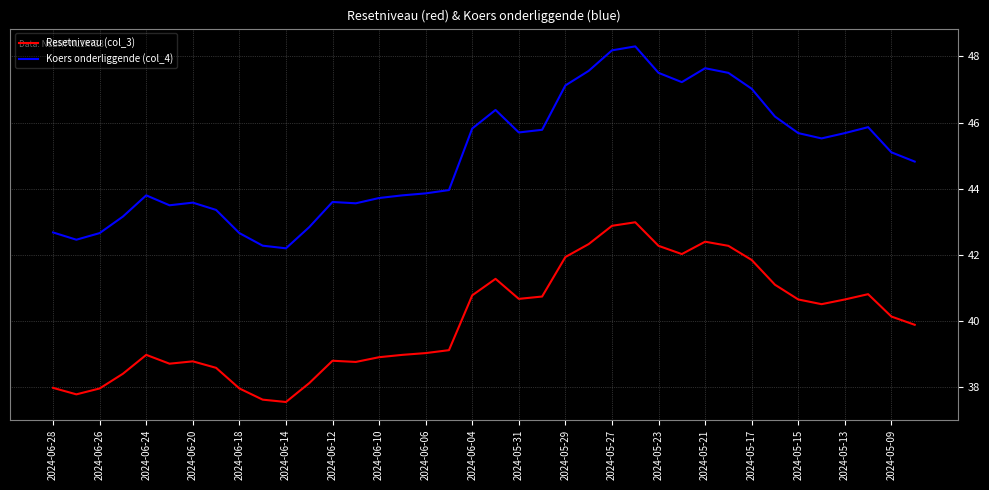

Which series has the largest range (max minus min)?

Koers onderliggende (col_4)